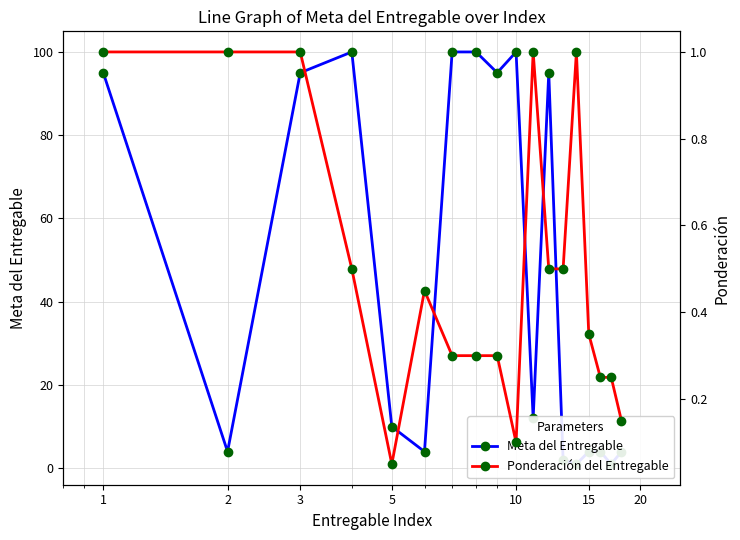

List the series in order of their overall mean, lowest first.

Ponderación del Entregable, Meta del Entregable